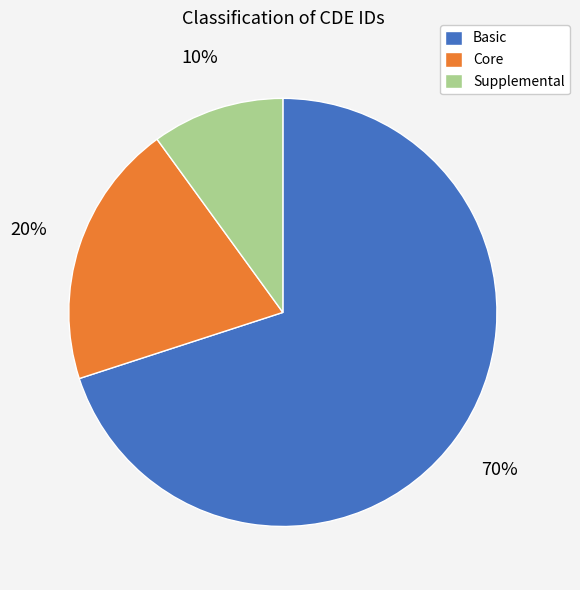

To the nearest percent, what is the difference between the largest and smallest slice percentages?

60%